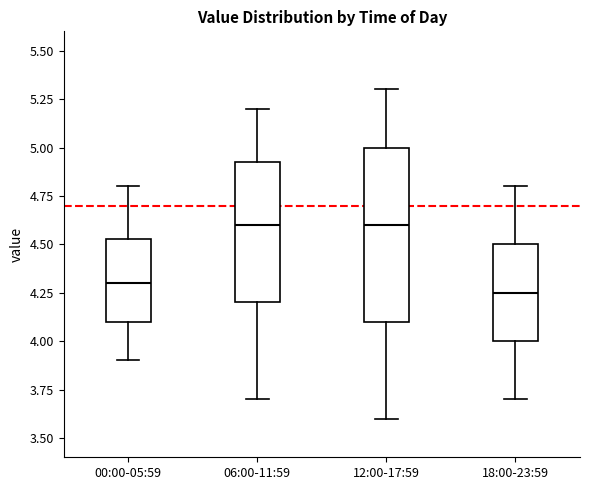

Where does the median line of the box for 12:00-17:59 sit on the y-axis? The values are not printed on the chart, so give them approximately, as read against the axis.

4.60